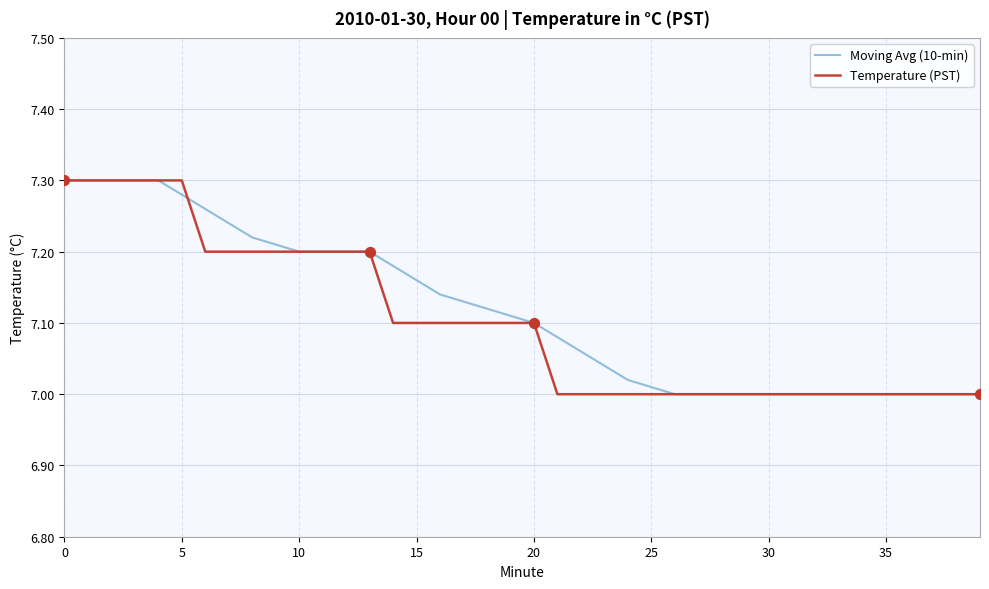

What are all the series names shown in the legend?

Moving Avg (10-min), Temperature (PST)